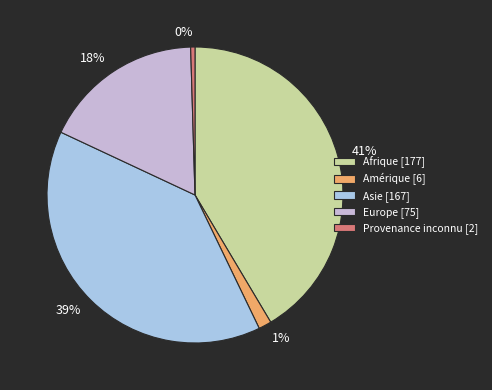

To the nearest percent, what percentage of the pie is Europe?

18%